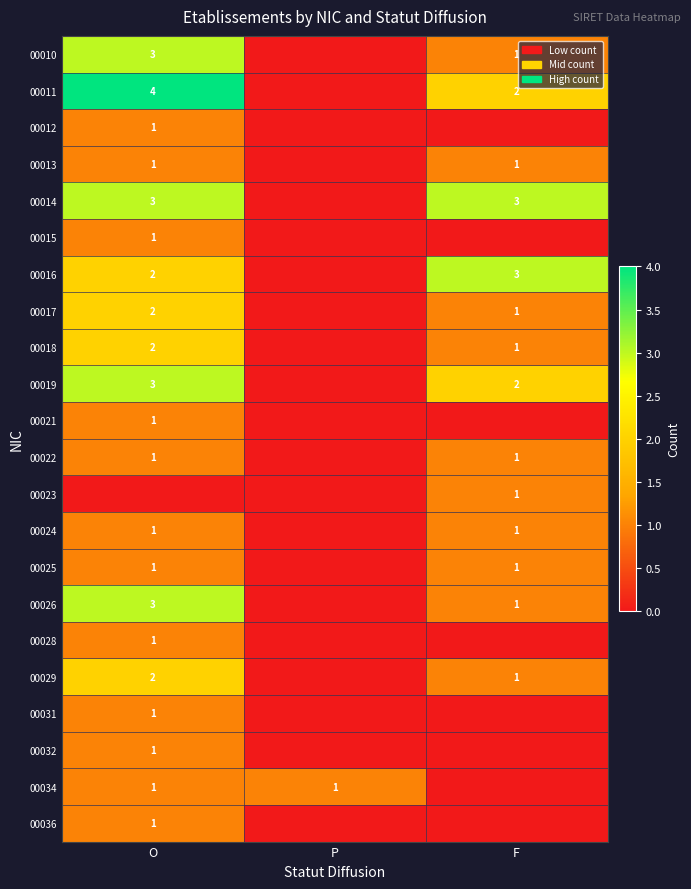

The value of 00031 at O is 1. True or false?

True